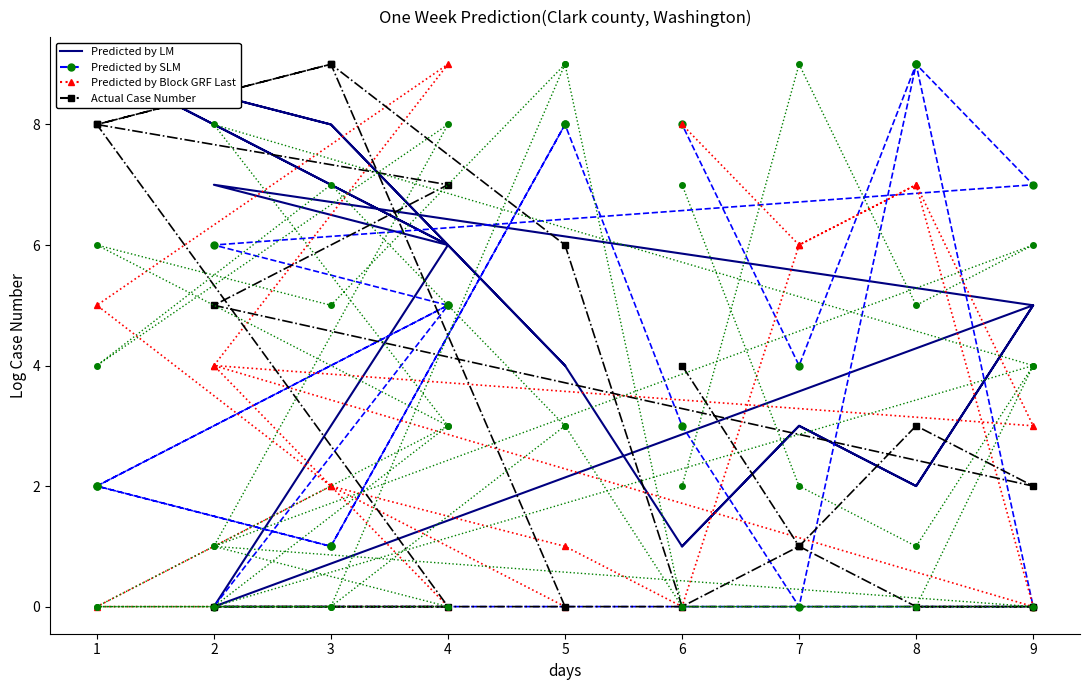

What is the difference between the maximum and minimum values in the Predicted by SLM series?

9